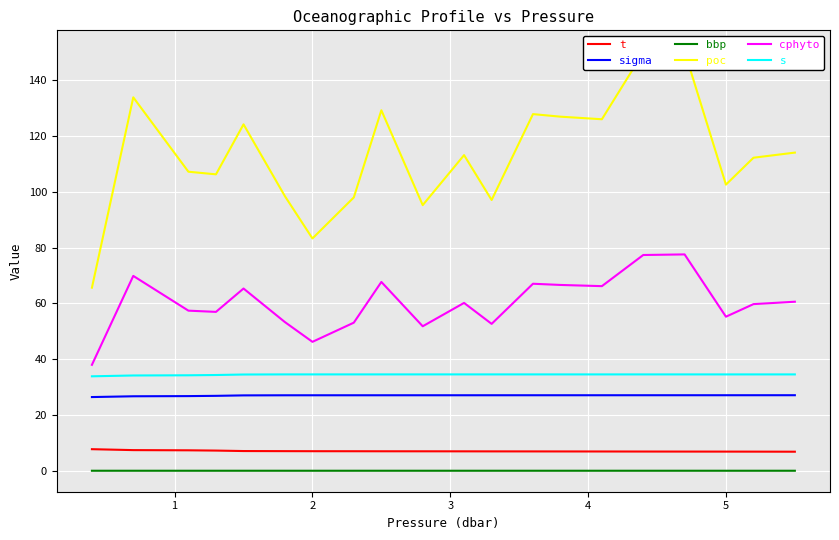

What is the highest value of the s series?

34.6